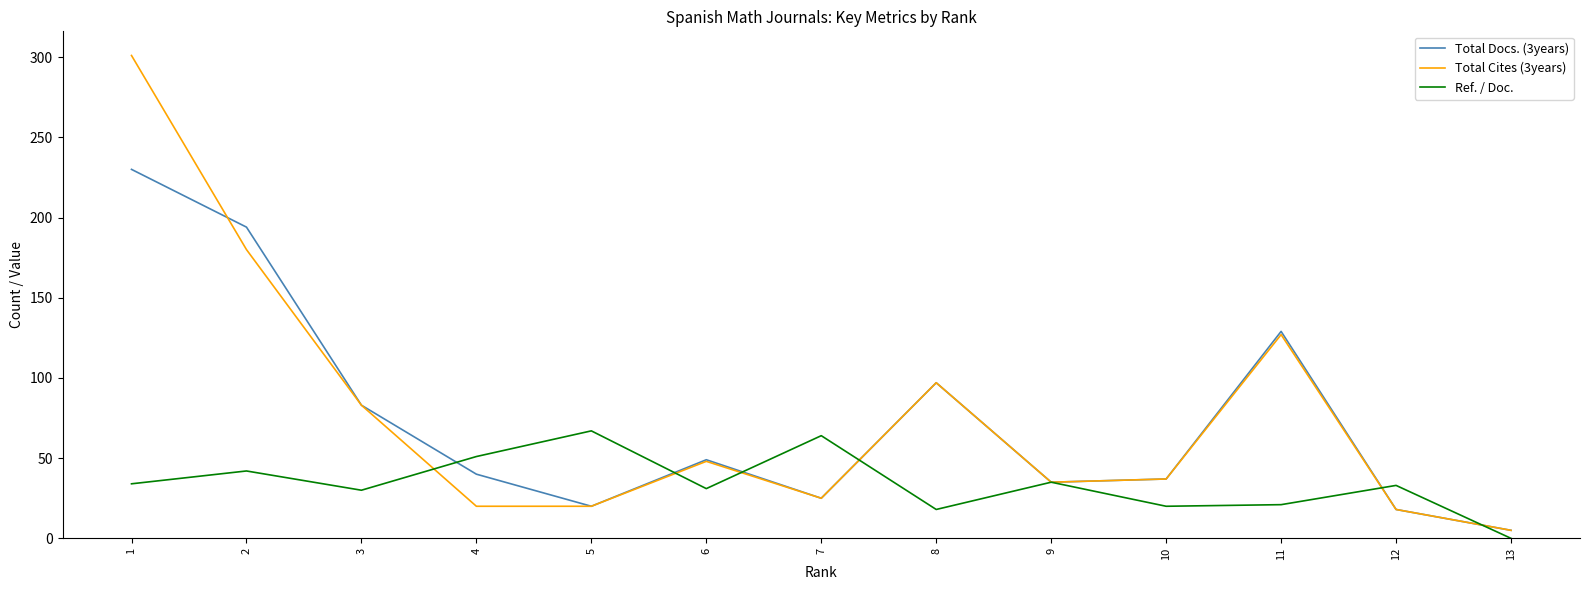

At 2, list the series in order from largest to smallest.

Total Docs. (3years), Total Cites (3years), Ref. / Doc.